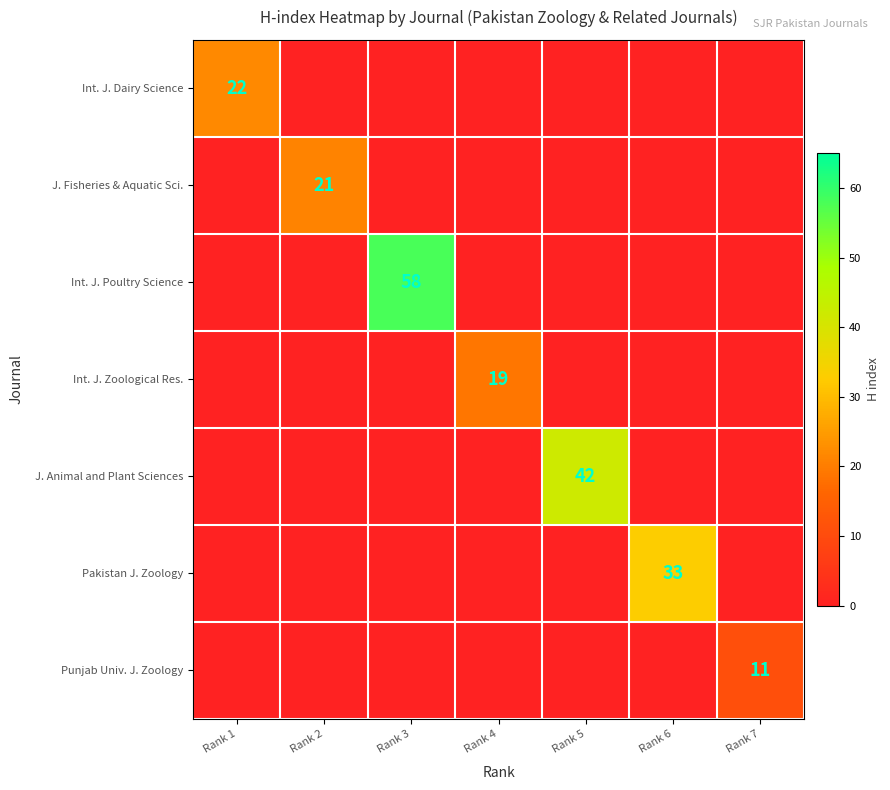

What is the total value across all series at Rank 3?

58